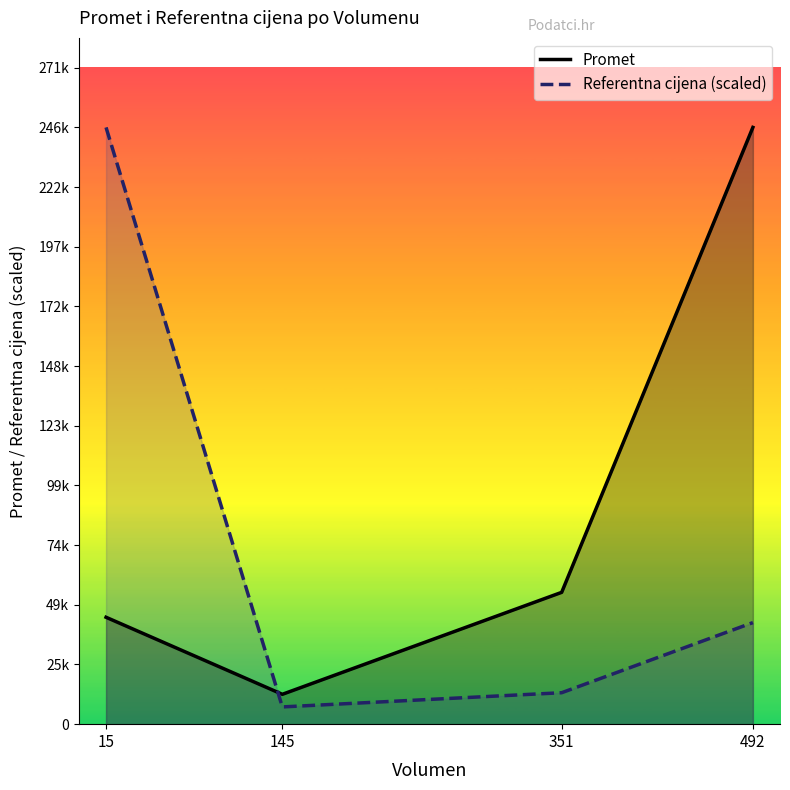

The value of Referentna cijena (scaled) at 351 is 4650.1. True or false?

False